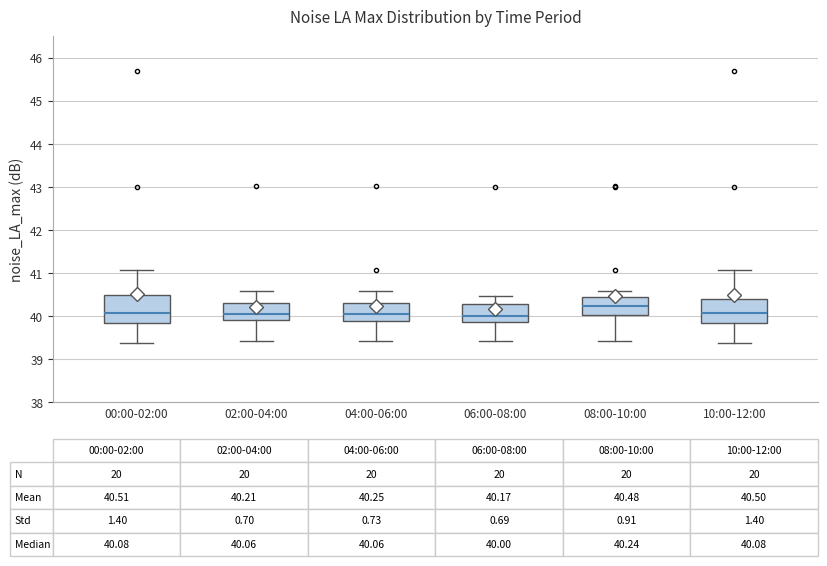

Which box has the highest median line?

08:00-10:00